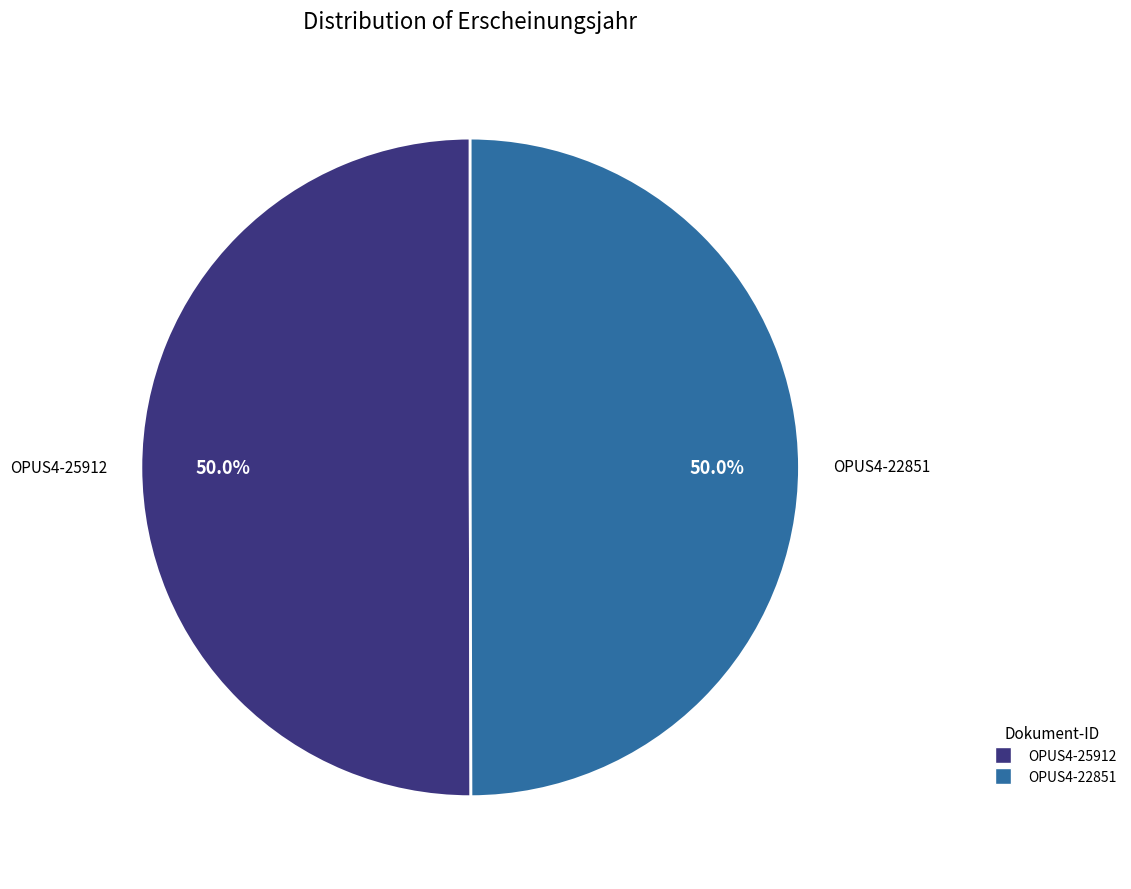

Is the sum of OPUS4-22851 and OPUS4-25912 greater than half?

Yes